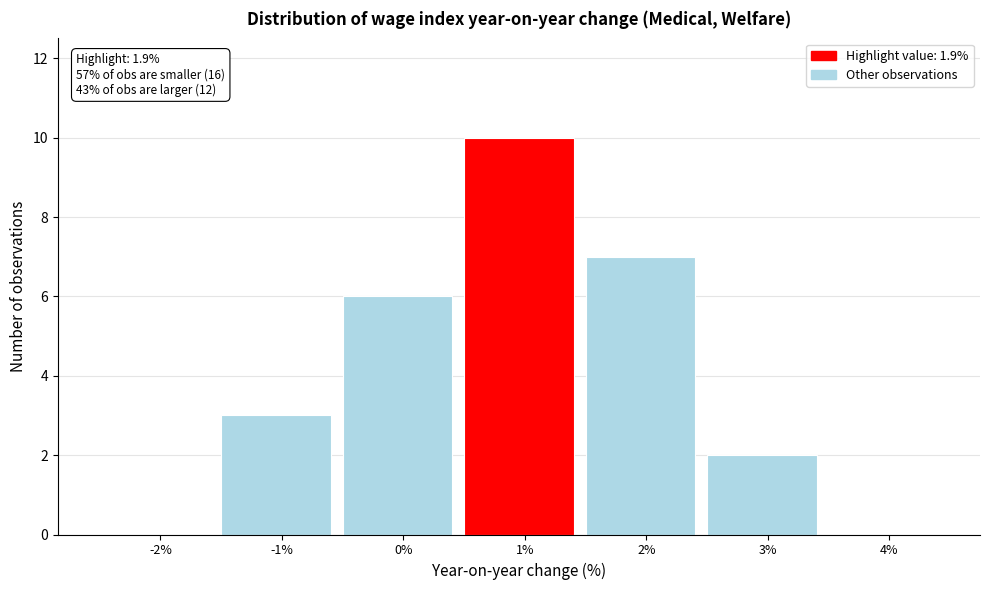

Reading left to right, transcribe all the data shown in this chart.

-2%=0	-1%=3	0%=6	1%=10	2%=7	3%=2	4%=0